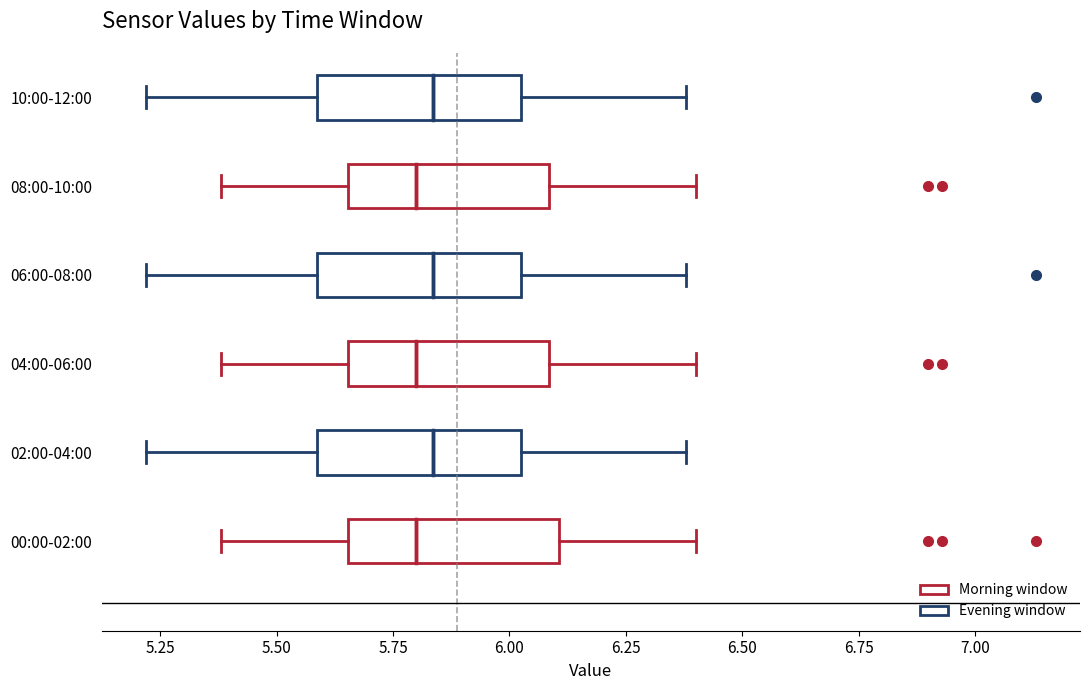

Reading bottom to top, transcribe this box plot: for each box, give where its median line is, the range the box spans, and where its two whiskers end, as read against the x-axis. The values are not printed on the chart, so give them approximately, as read against the axis.

00:00-02:00: median 5.80, box 5.65 to 6.10, whiskers 5.40 to 6.40
02:00-04:00: median 5.85, box 5.60 to 6.05, whiskers 5.20 to 6.40
04:00-06:00: median 5.80, box 5.65 to 6.10, whiskers 5.40 to 6.40
06:00-08:00: median 5.85, box 5.60 to 6.05, whiskers 5.20 to 6.40
08:00-10:00: median 5.80, box 5.65 to 6.10, whiskers 5.40 to 6.40
10:00-12:00: median 5.85, box 5.60 to 6.05, whiskers 5.20 to 6.40